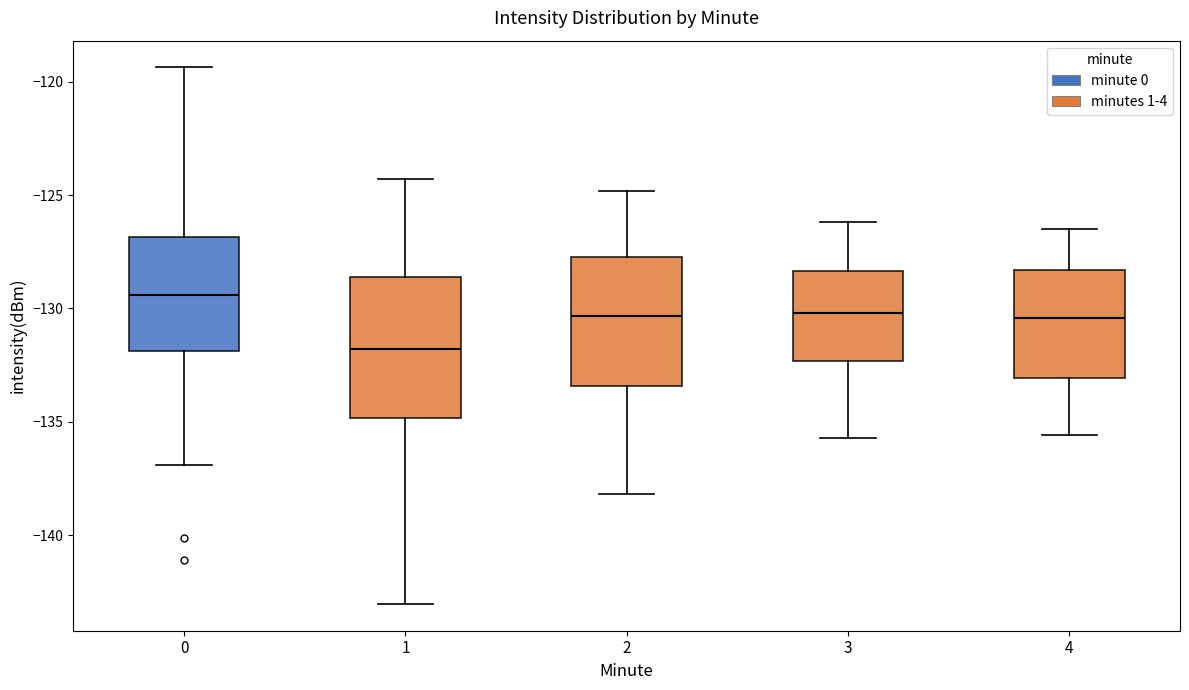

Reading left to right, read every box against the y-axis: the position of its median line, the range the box covers, and the ends of its whiskers. The values are not printed on the chart, so give them approximately, as read against the axis.

0: median -129.5, box -132.0 to -127.0, whiskers -137.0 to -119.5
1: median -132.0, box -135.0 to -128.5, whiskers -143.0 to -124.5
2: median -130.5, box -133.5 to -127.5, whiskers -138.0 to -125.0
3: median -130.0, box -132.5 to -128.5, whiskers -135.5 to -126.0
4: median -130.5, box -133.0 to -128.5, whiskers -135.5 to -126.5